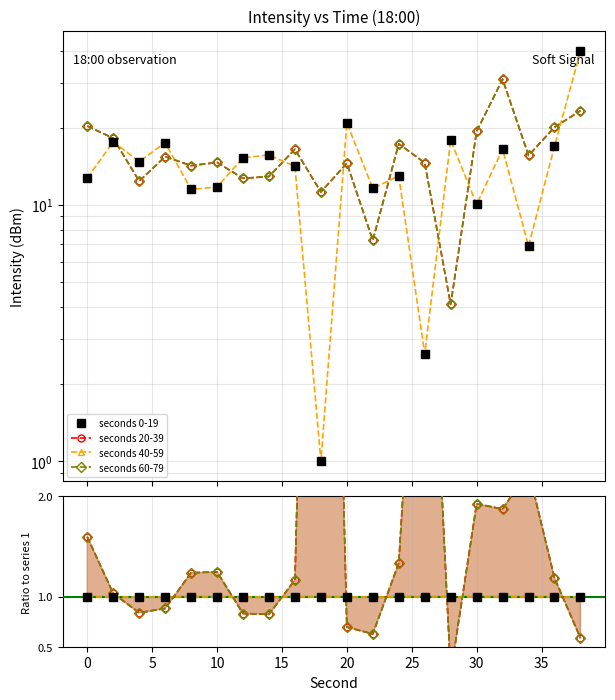

Is this an area chart (filled region under the line)?

No